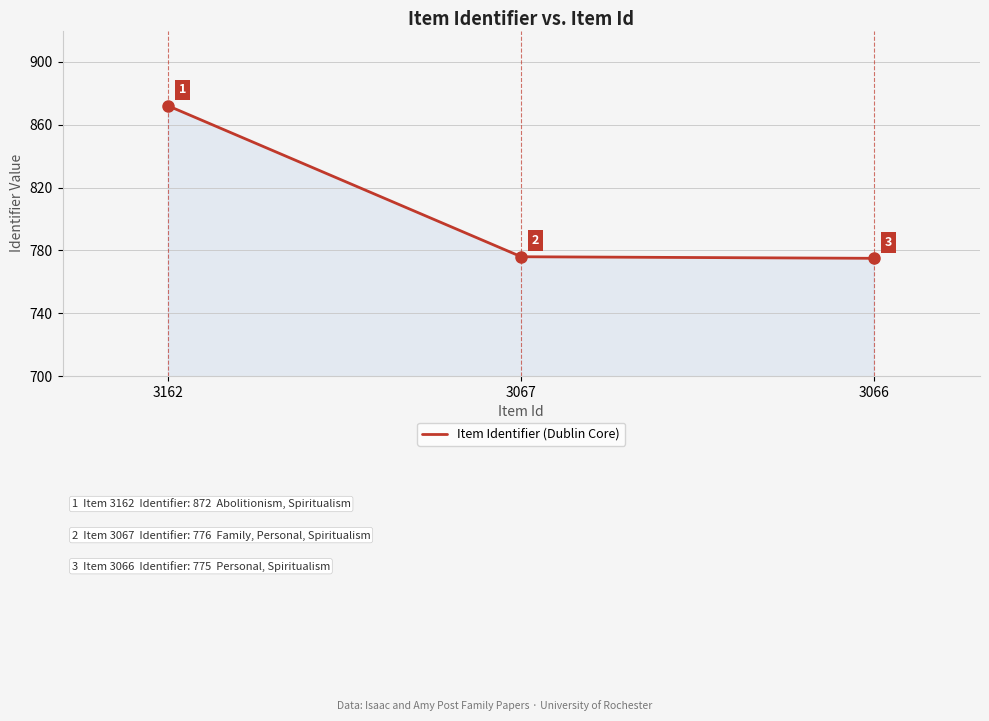

Count the number of categories in the chart.

3